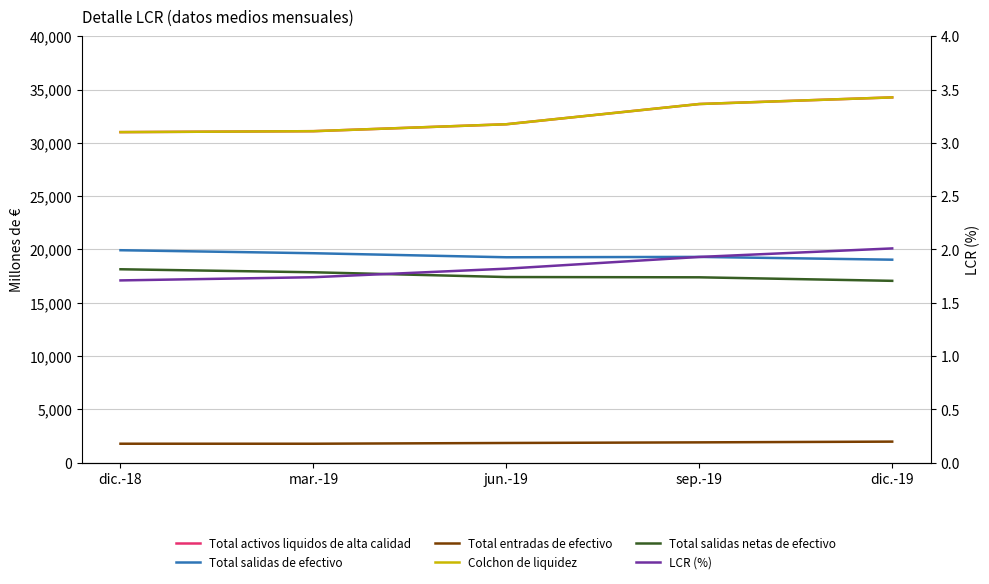

What is the difference between the maximum and minimum values in the Total entradas de efectivo series?

198.0